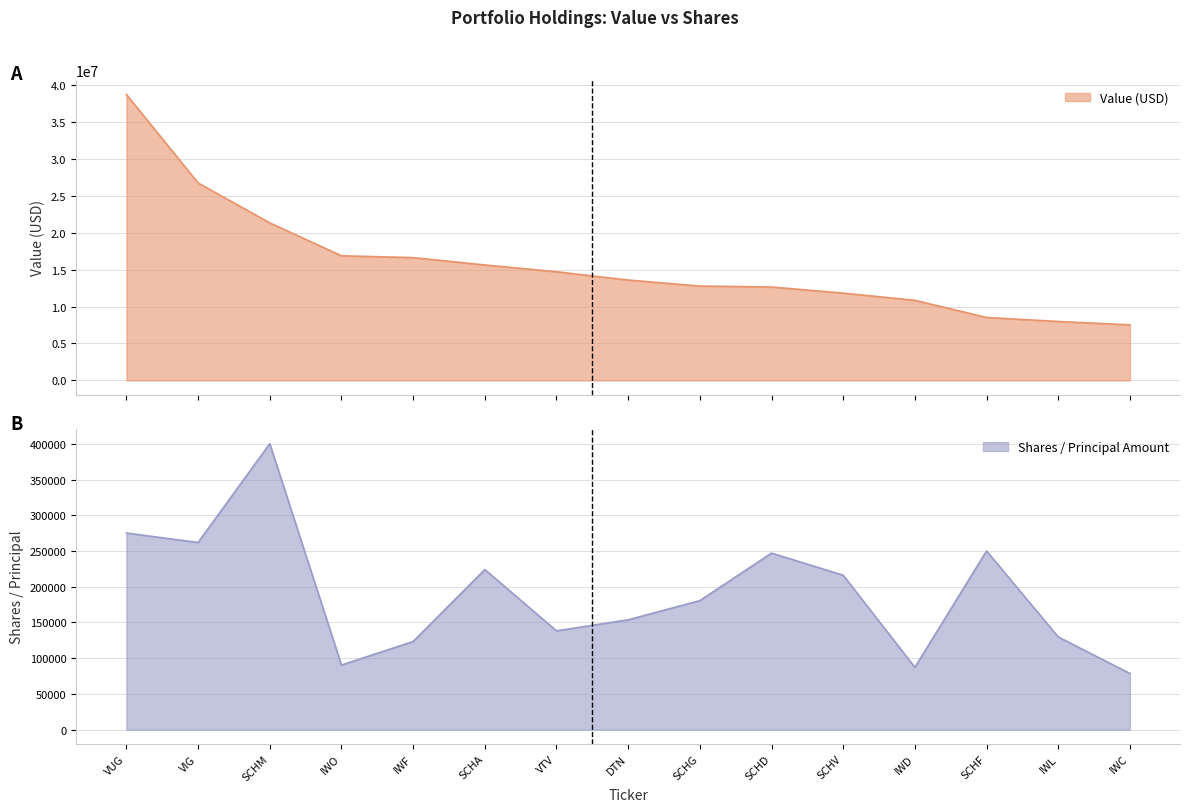

How many lines are shown in the chart?

2